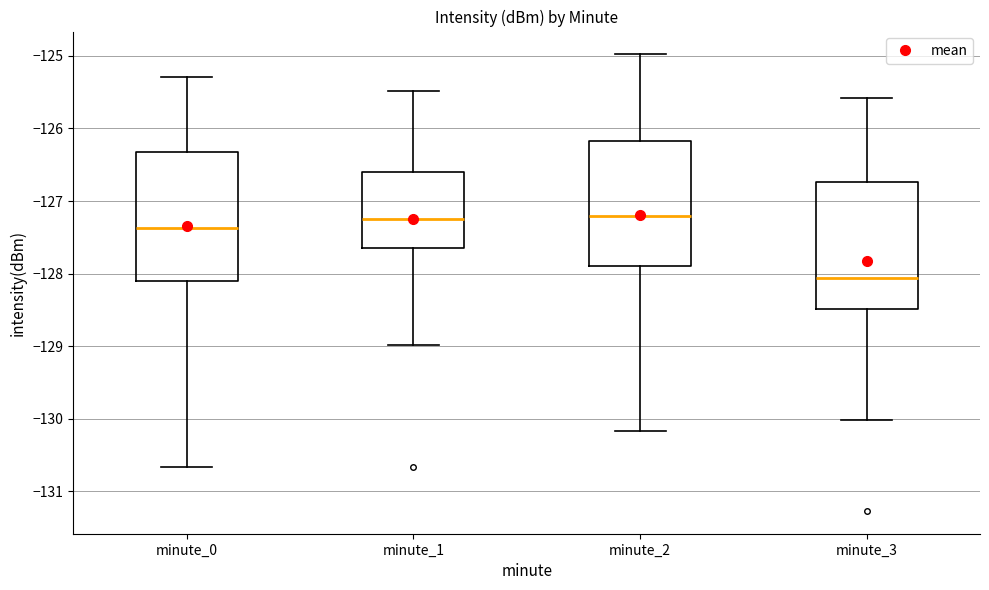

Reading left to right, transcribe this box plot: for each box, give where its median line is, the range the box spans, and where its two whiskers end, as read against the y-axis. The values are not printed on the chart, so give them approximately, as read against the axis.

minute_0: median -127.4, box -128.1 to -126.3, whiskers -130.7 to -125.3
minute_1: median -127.3, box -127.6 to -126.6, whiskers -129.0 to -125.5
minute_2: median -127.2, box -127.9 to -126.2, whiskers -130.2 to -125.0
minute_3: median -128.1, box -128.5 to -126.7, whiskers -130.0 to -125.6